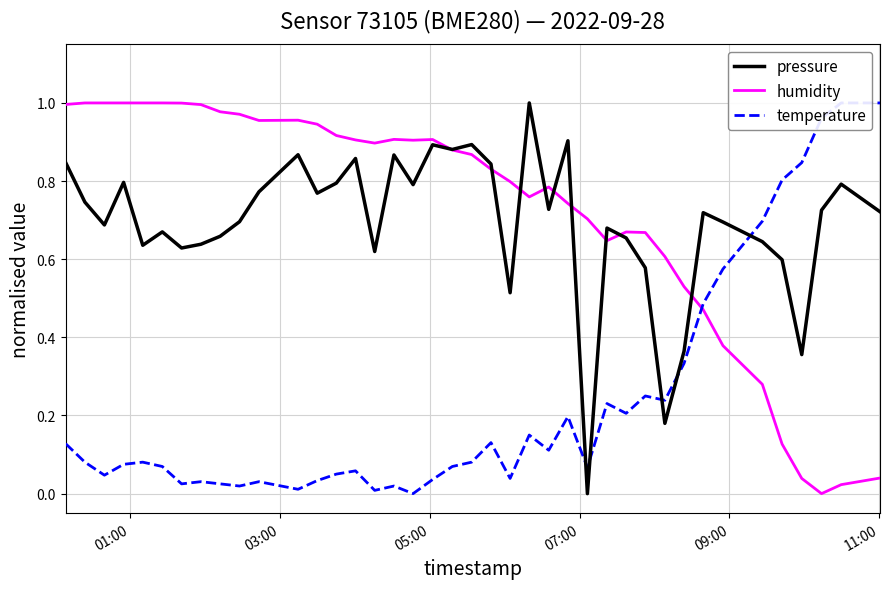

Reading right to left, transcribe all the data shown in this chart.

pressure: 0.7	0.8	0.7	0.4	0.6	0.6	0.7	0.7	0.4	0.2	0.6	0.7	0.7	0.0	0.9	0.7	1.0	0.5	0.8	0.9	0.9	0.9	0.8	0.9	0.6	0.9	0.8	0.8	0.9	0.8	0.7	0.7	0.6	0.6	0.7	0.6	0.8	0.7	0.7	0.8
humidity: 0.0	0.0	0.0	0.0	0.1	0.3	0.4	0.5	0.5	0.6	0.7	0.7	0.6	0.7	0.7	0.8	0.8	0.8	0.8	0.9	0.9	0.9	0.9	0.9	0.9	0.9	0.9	0.9	1.0	1.0	1.0	1.0	1.0	1.0	1.0	1.0	1.0	1.0	1.0	1.0
temperature: 1.0	1.0	1.0	0.8	0.8	0.7	0.6	0.5	0.3	0.2	0.2	0.2	0.2	0.1	0.2	0.1	0.2	0.0	0.1	0.1	0.1	0.0	0.0	0.0	0.0	0.1	0.1	0.0	0.0	0.0	0.0	0.0	0.0	0.0	0.1	0.1	0.1	0.0	0.1	0.1